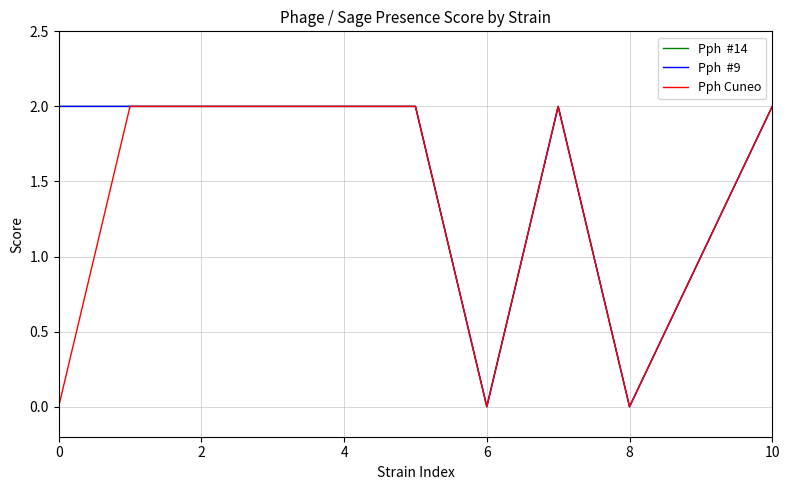

True or false: Pph  #9 has a value of 1 at 10.

False